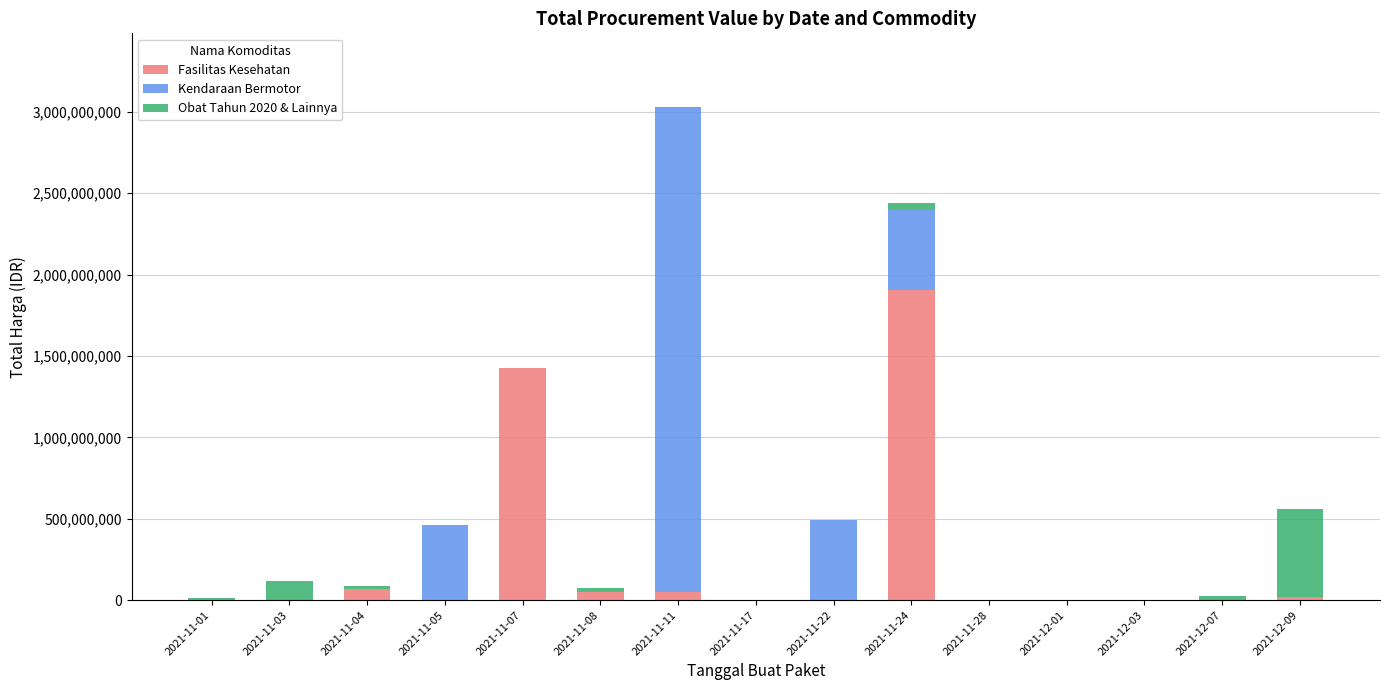

At which category is the sum across all series the highest?

2021-11-11